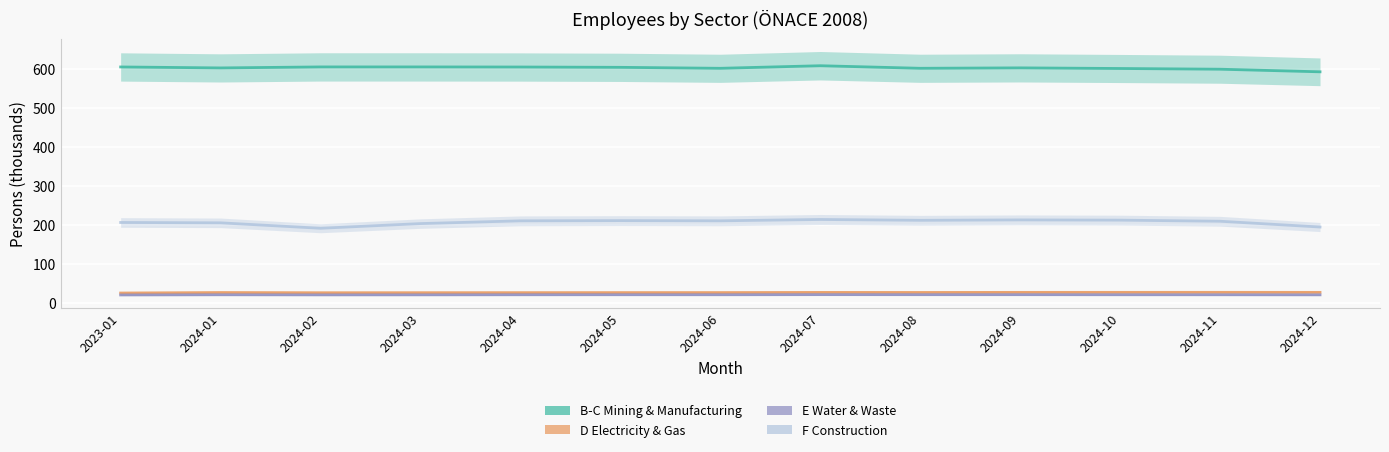

Rank the series at 2024-09 from highest to lowest value.

B-C Mining & Manufacturing, F Construction, D Electricity & Gas, E Water & Waste